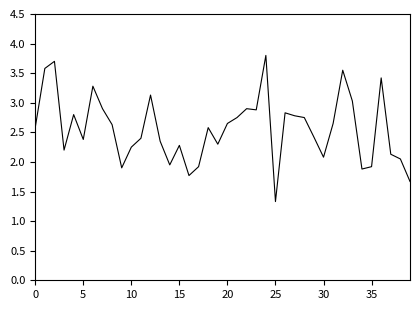

What is the greatest value displayed?

3.8